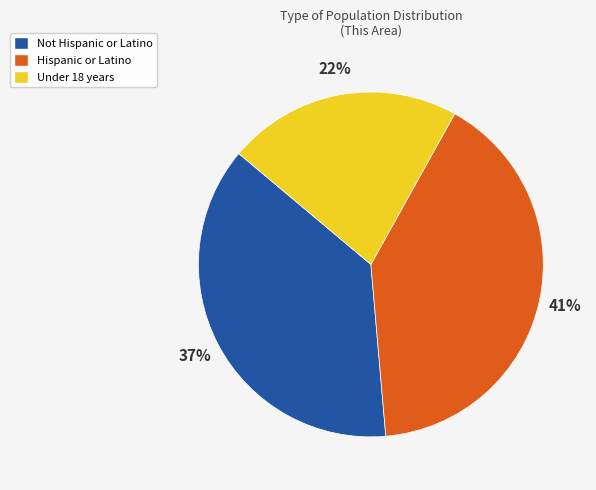

Rank the categories by value from lowest to highest.

Under 18 years, Not Hispanic or Latino, Hispanic or Latino